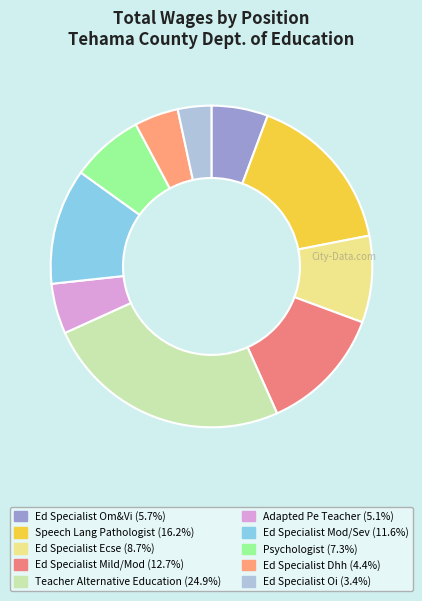

Is there a majority slice in this chart?

No